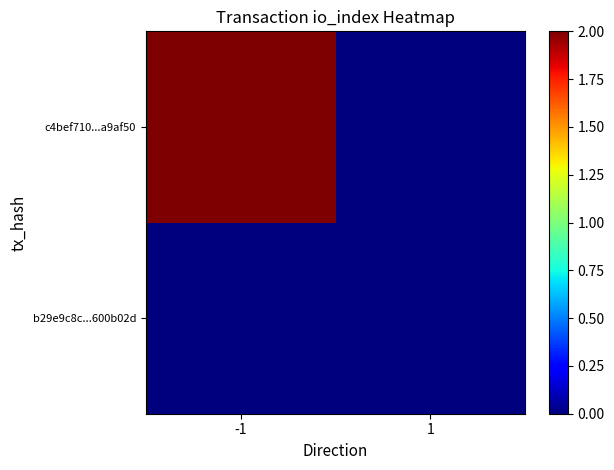

Which label corresponds to the largest value in the chart?

-1